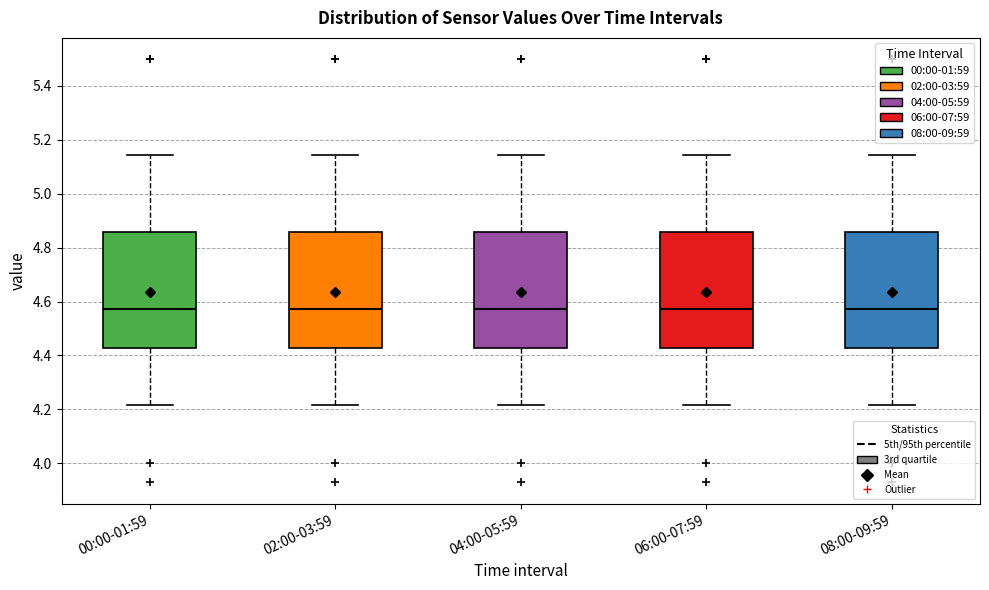

Reading left to right, read every box against the y-axis: the position of its median line, the range the box covers, and the ends of its whiskers. The values are not printed on the chart, so give them approximately, as read against the axis.

00:00-01:59: median 4.58, box 4.42 to 4.86, whiskers 4.22 to 5.14
02:00-03:59: median 4.58, box 4.42 to 4.86, whiskers 4.22 to 5.14
04:00-05:59: median 4.58, box 4.42 to 4.86, whiskers 4.22 to 5.14
06:00-07:59: median 4.58, box 4.42 to 4.86, whiskers 4.22 to 5.14
08:00-09:59: median 4.58, box 4.42 to 4.86, whiskers 4.22 to 5.14